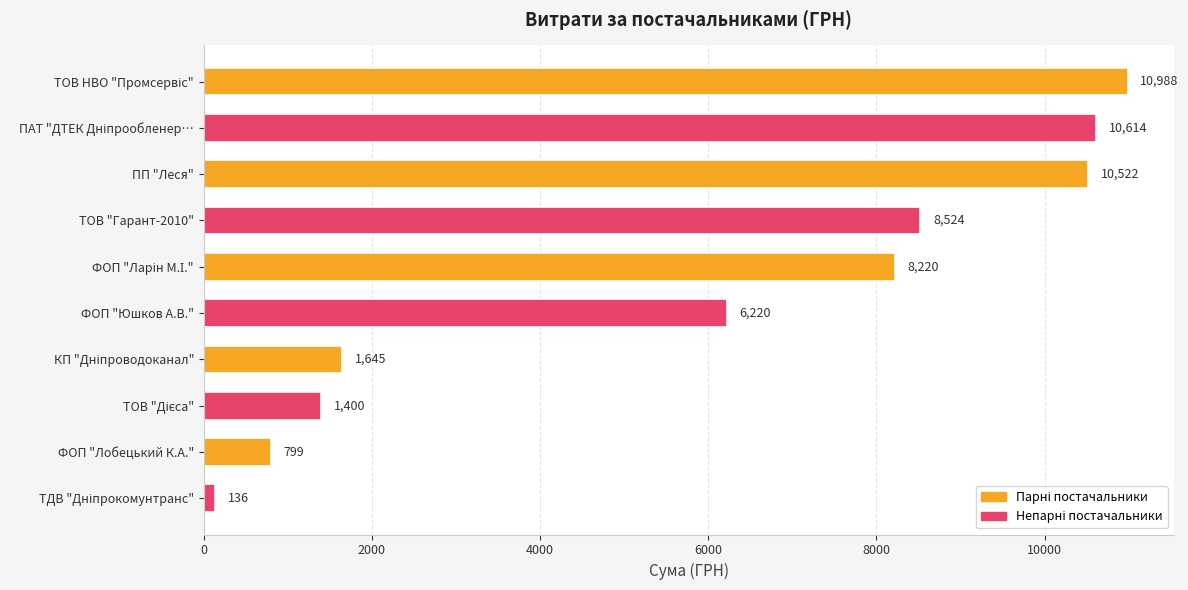

What is the sum of all values?

59067.5